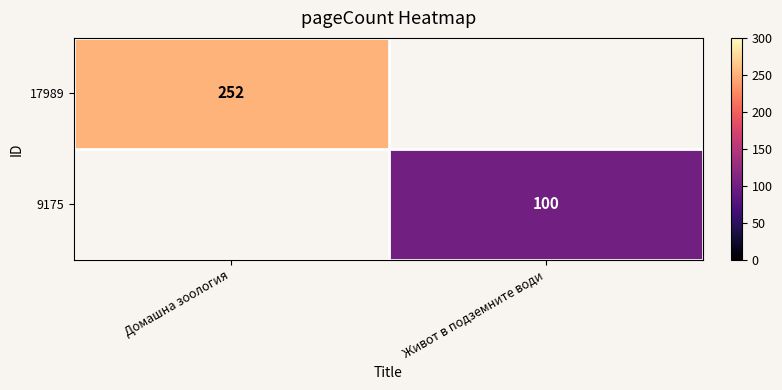

Which label corresponds to the largest value in the chart?

Домашна зоология